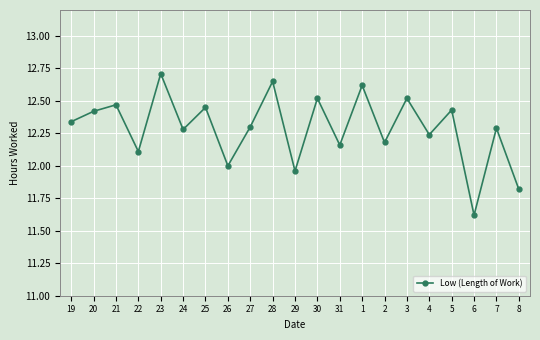

Approximately how many times larger is the value at 30 compared to 6?

1.1